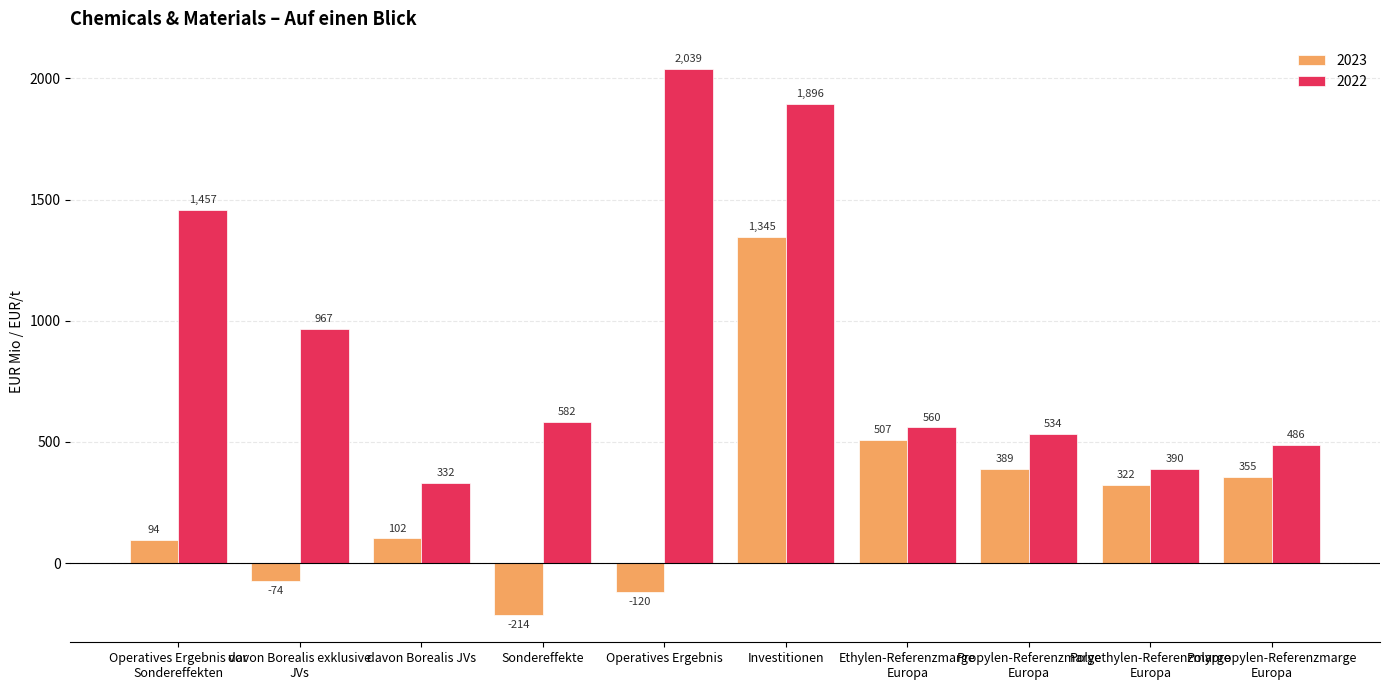

What is the label of the 1st bar from the left?

Operatives Ergebnis vor
Sondereffekten